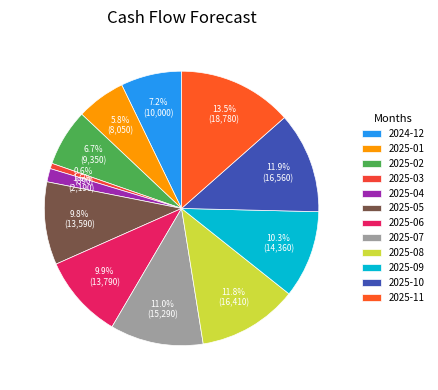

The 2025-07 slice represents 11% of the pie. True or false?

True